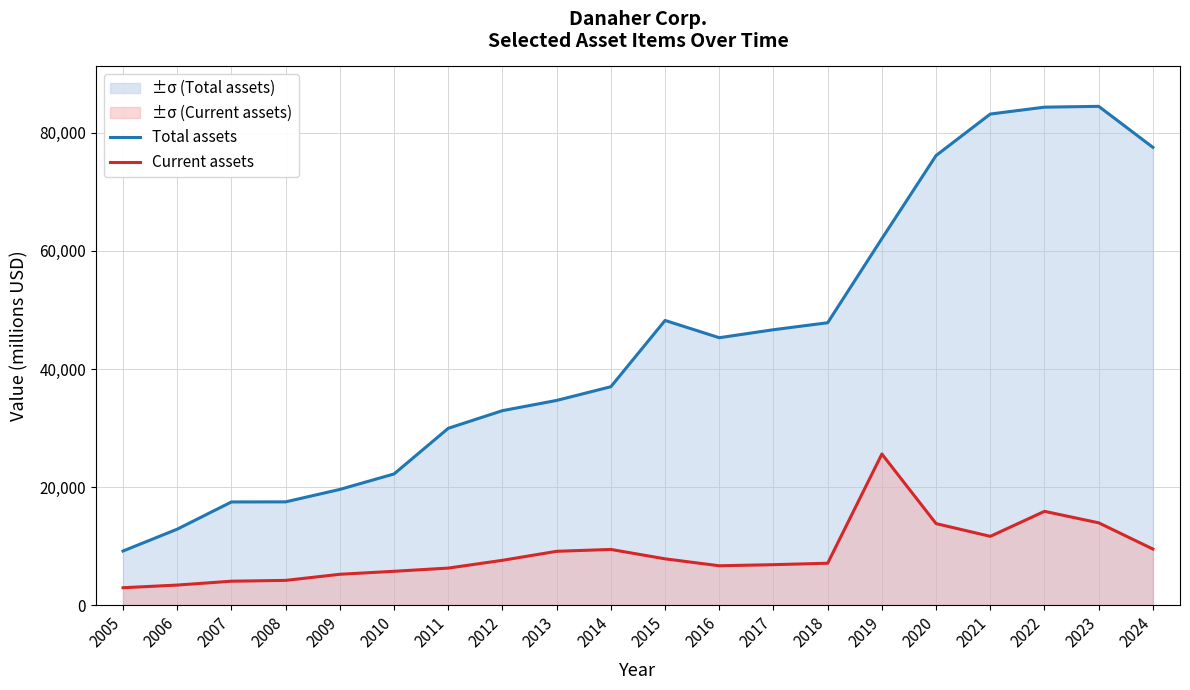

How many lines are shown in the chart?

2